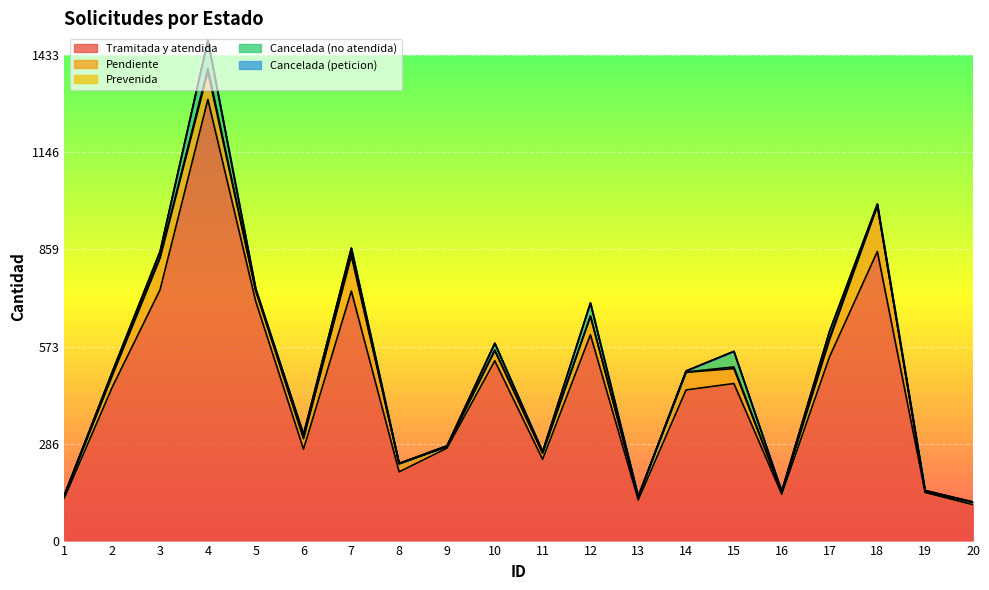

How many categories are shown in the chart?

20